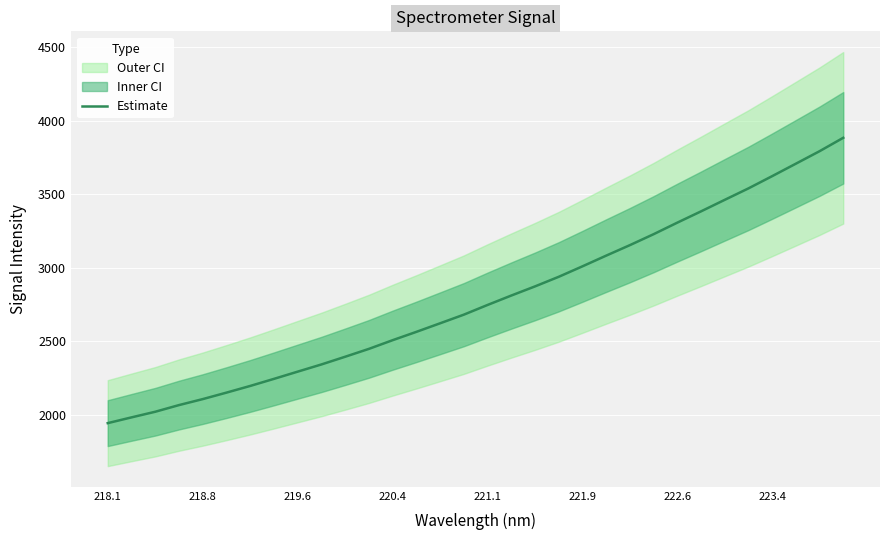

What is the maximum value for Estimate?

3882.7